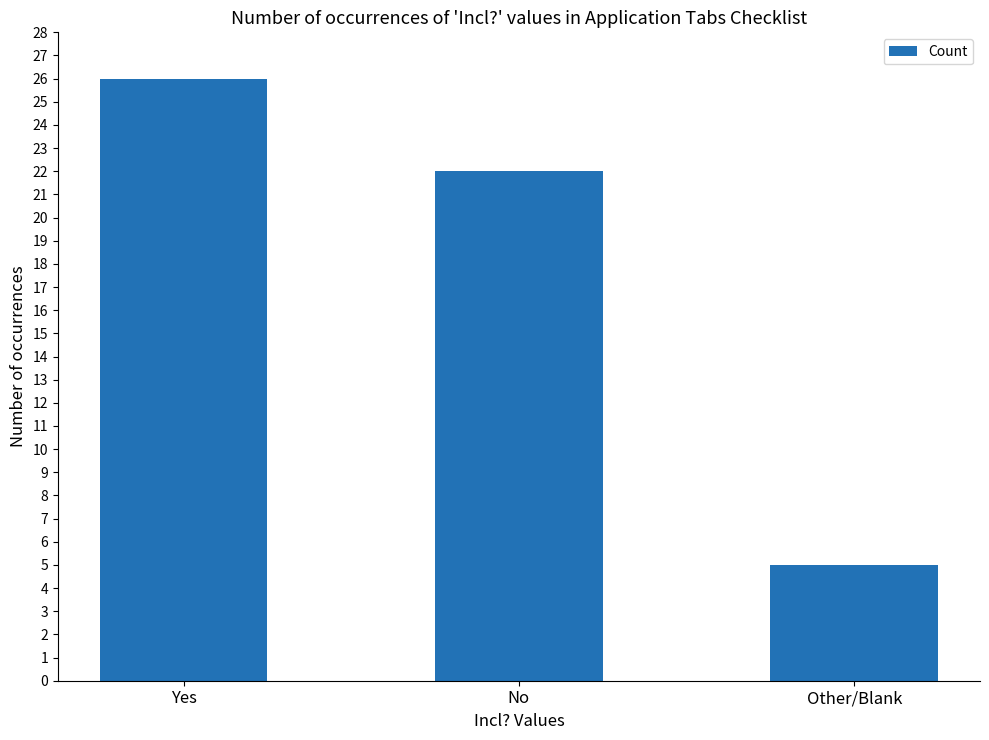

What is the difference between the values at Yes and Other/Blank?

21